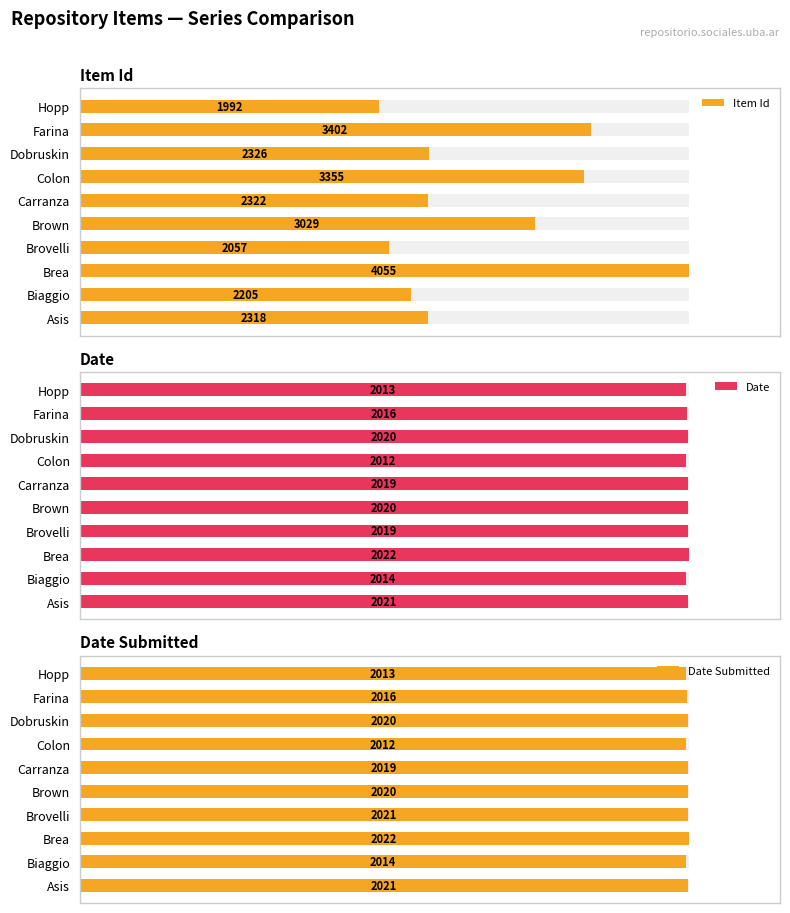

Are the bars horizontal?

Yes